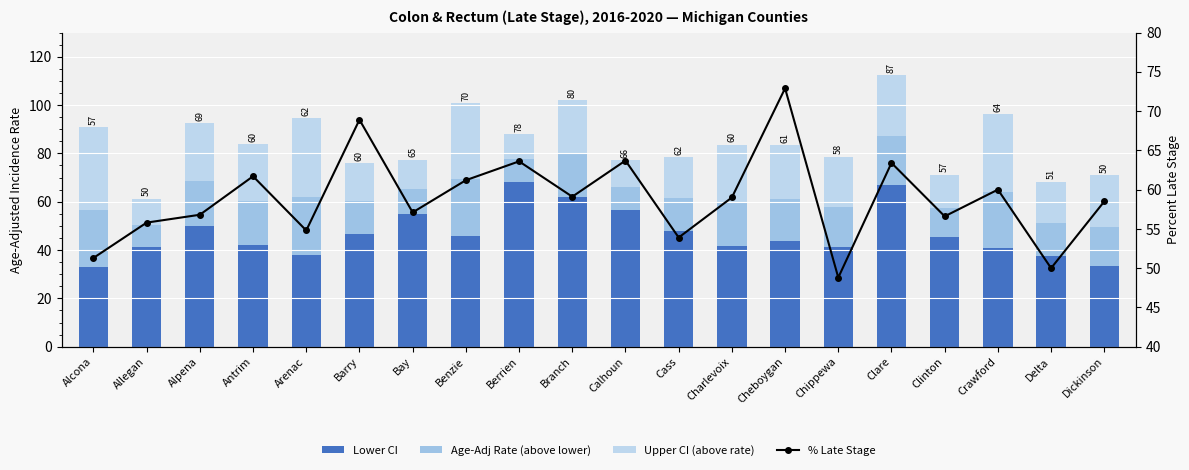

What are all the series names shown in the legend?

Lower CI, Age-Adj Rate (above lower), Upper CI (above rate), % Late Stage